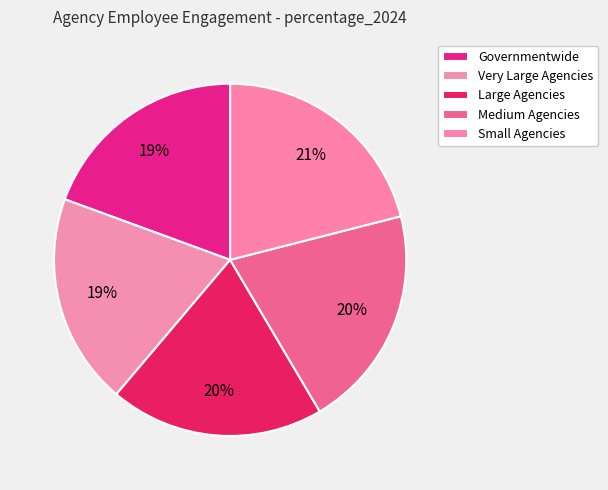

How many segments does this pie chart have?

5